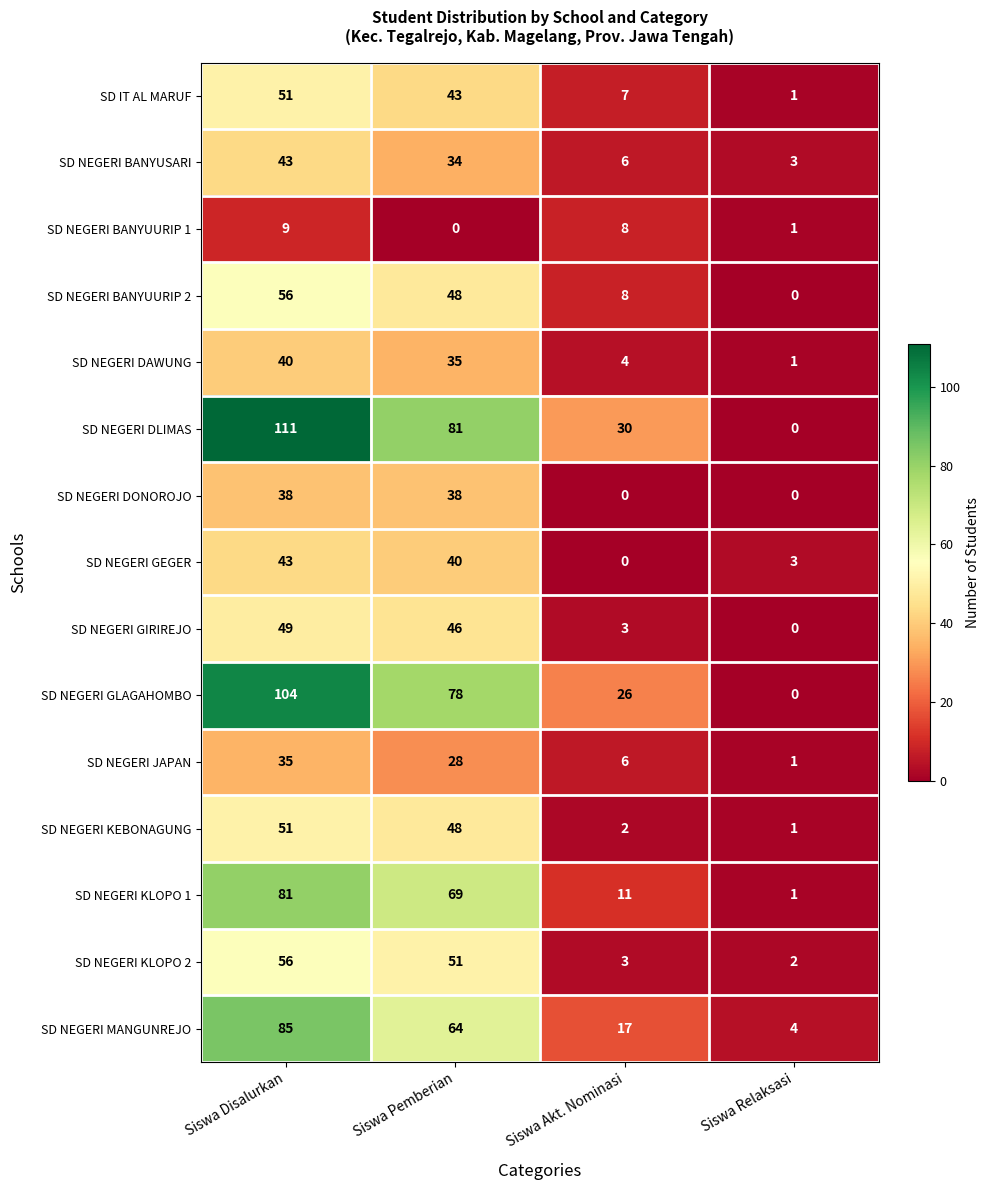

Count the SD NEGERI DLIMAS values in the range 30 to 111.

3